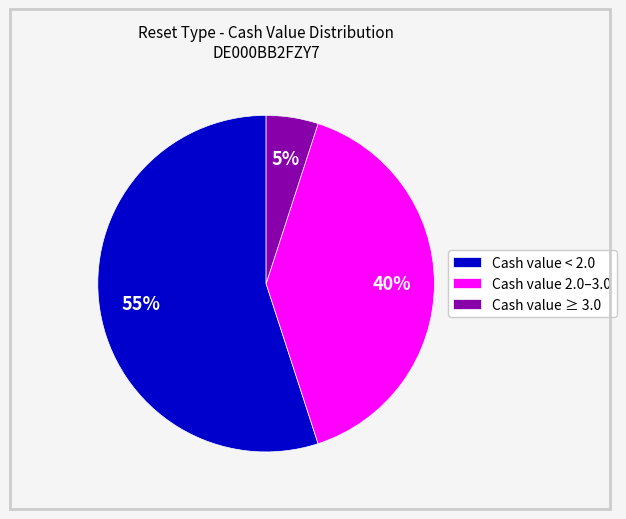

Which slice is the largest?

Cash value < 2.0